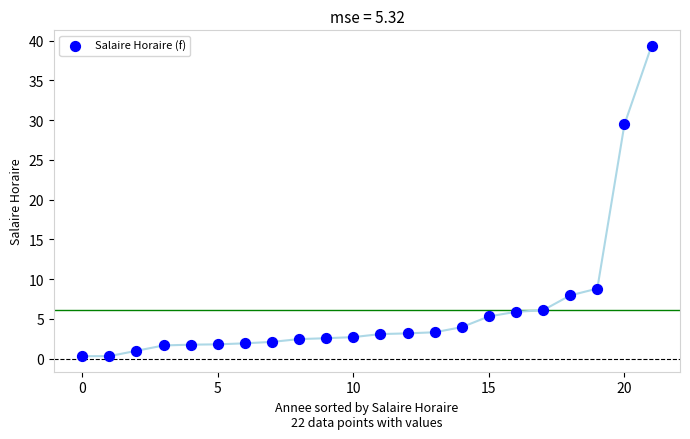

What is the range of Y values (max minus min)?

39.0